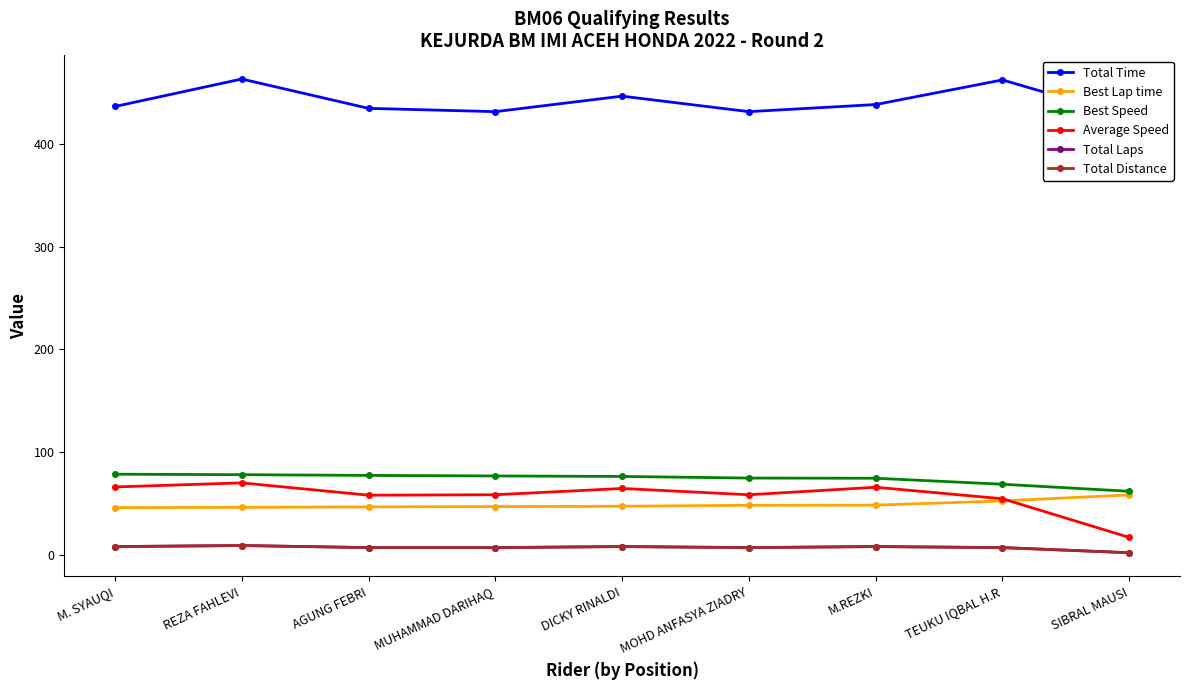

Is this an area chart (filled region under the line)?

No